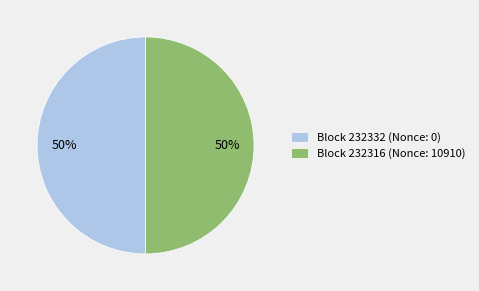

What is the ratio of the value at Block 232316 (Nonce: 10910) to the value at Block 232332 (Nonce: 0)?

1.0